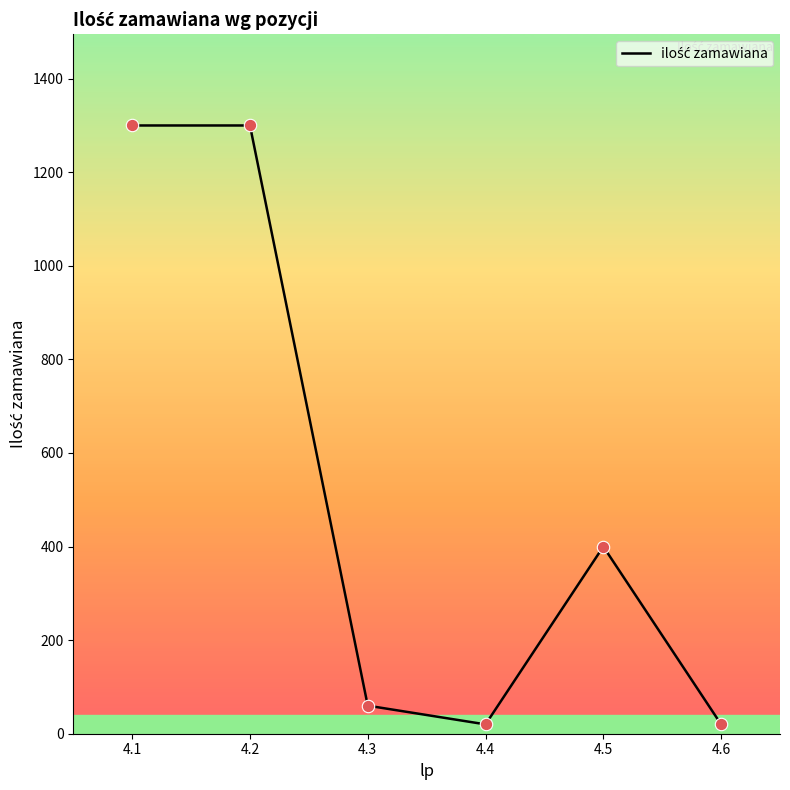

What is the change in value from 4.1 to 4.5?

-900